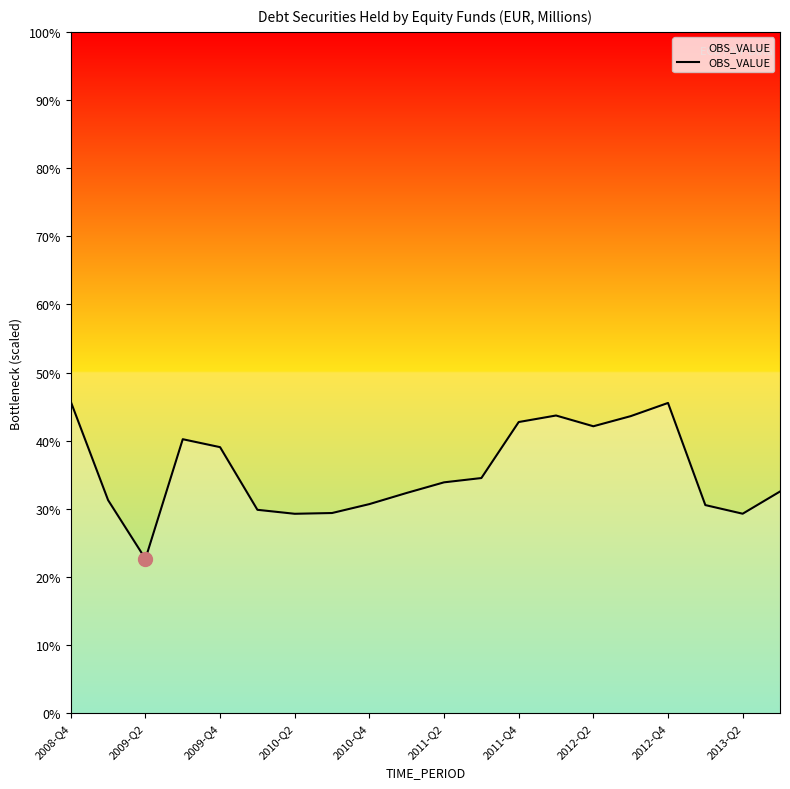

Does the chart have visible grid lines?

No